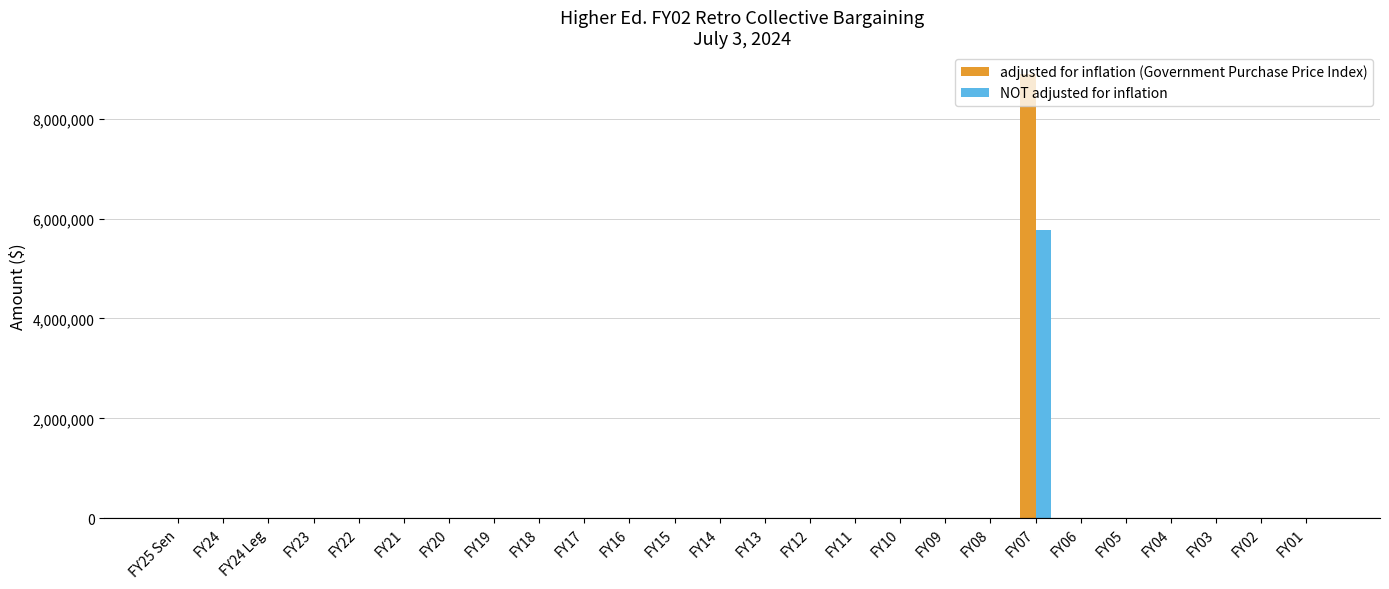

What is the sum of all adjusted for inflation (Government Purchase Price Index) values?

8887690